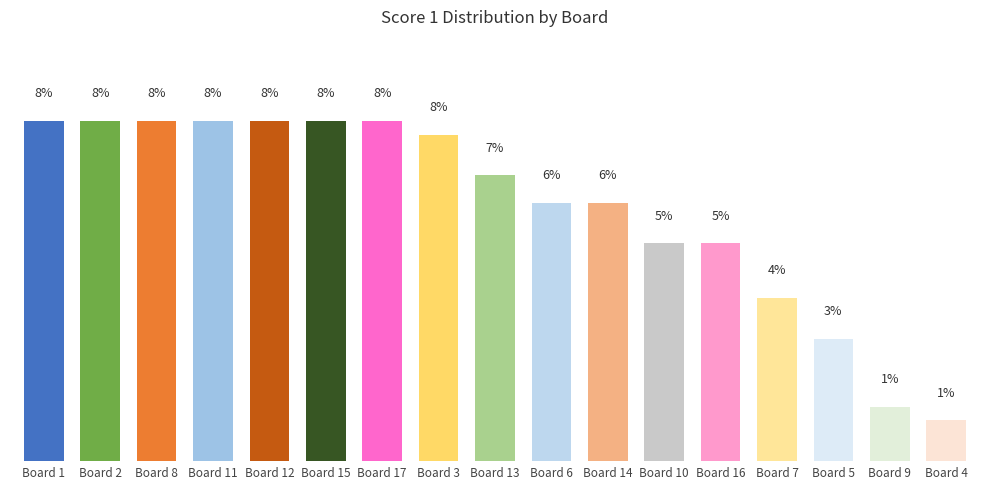

Between Board 11 and Board 3, which is larger?

Board 11